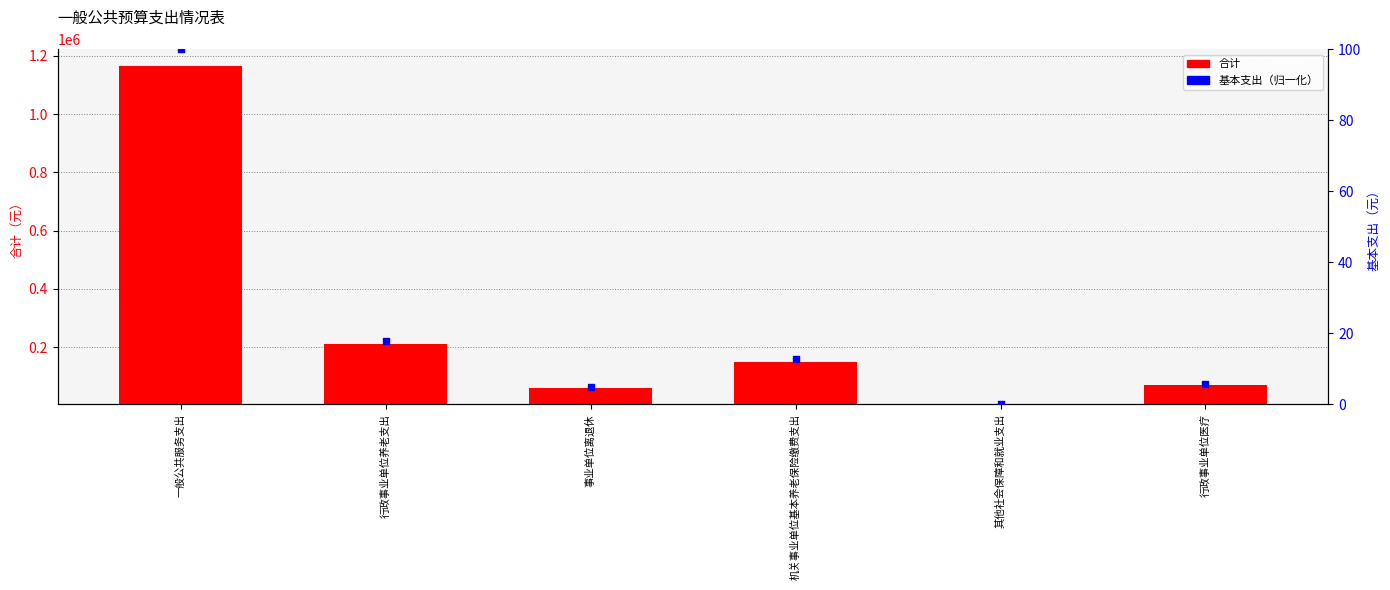

What is the total value across all series at 其他社会保障和就业支出?

4236.0